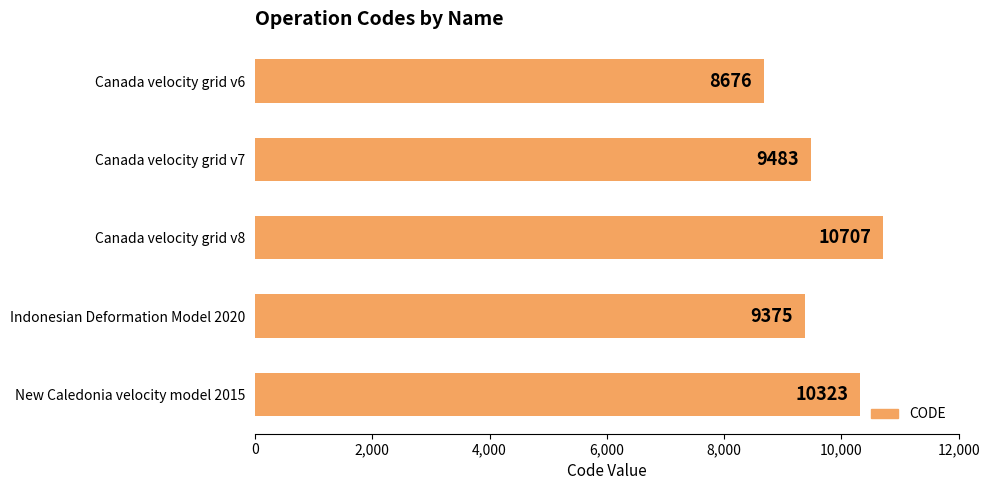

What is the greatest value displayed?

10707